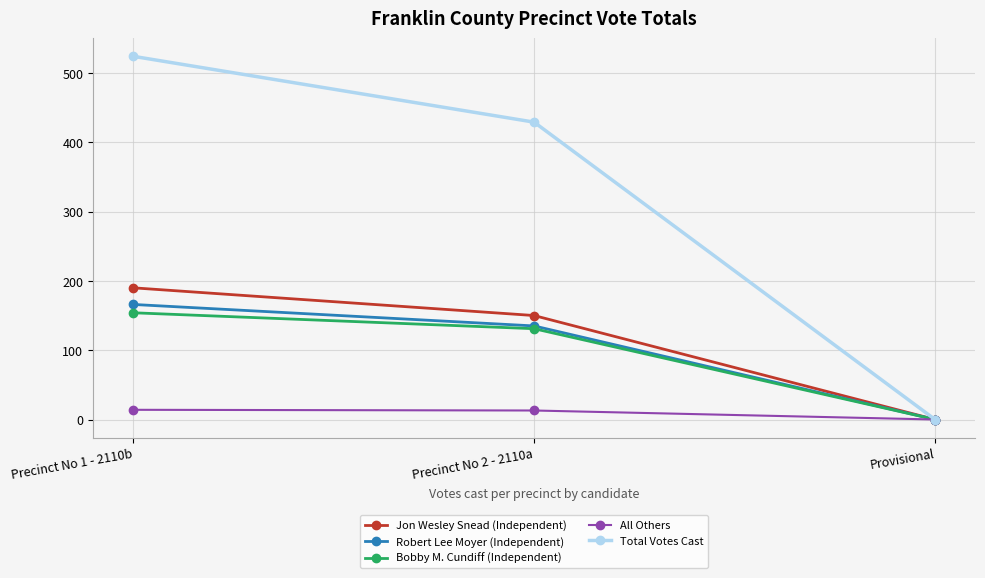

How many data points does each series have?

3